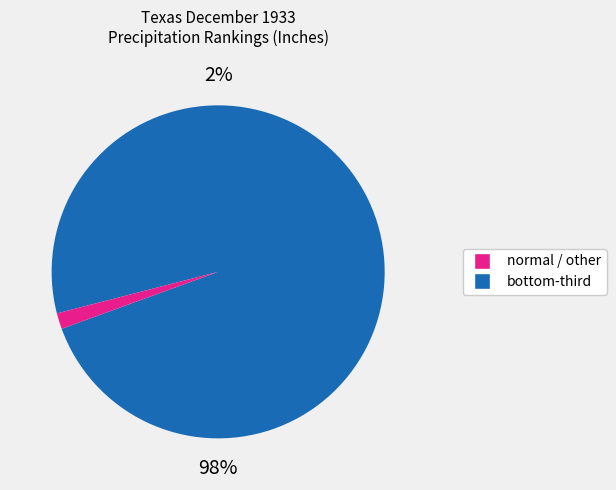

The Period 8 slice represents 9% of the pie. True or false?

False